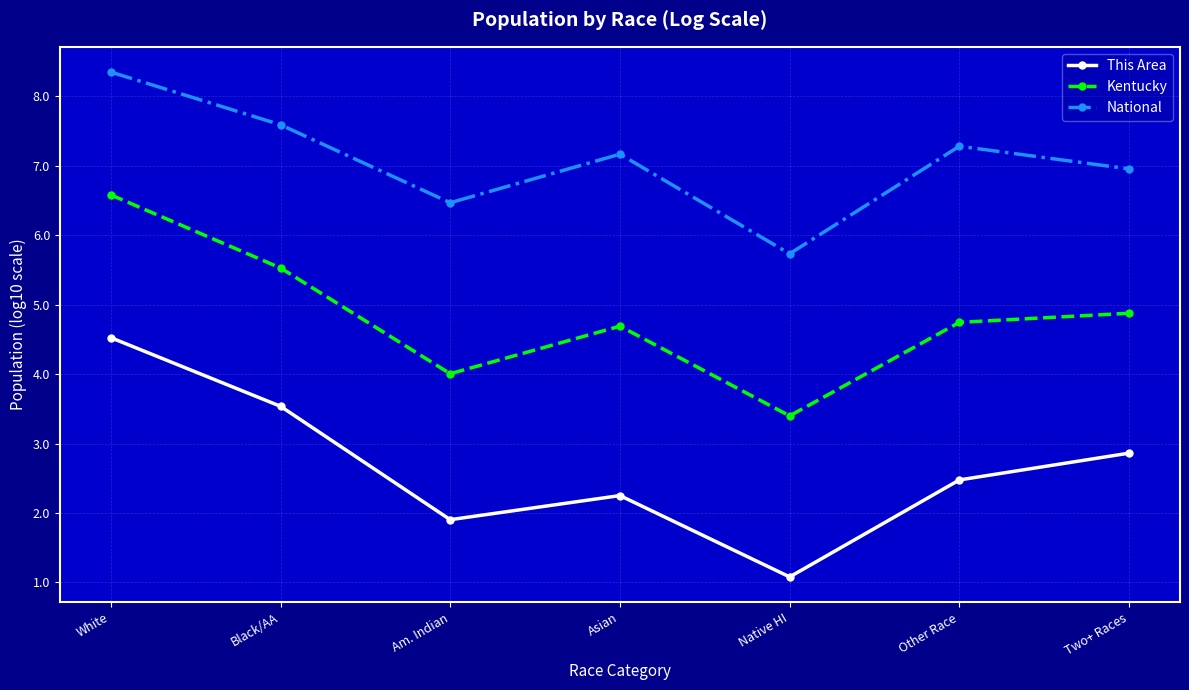

At Am. Indian, list the series in order from largest to smallest.

National, Kentucky, This Area